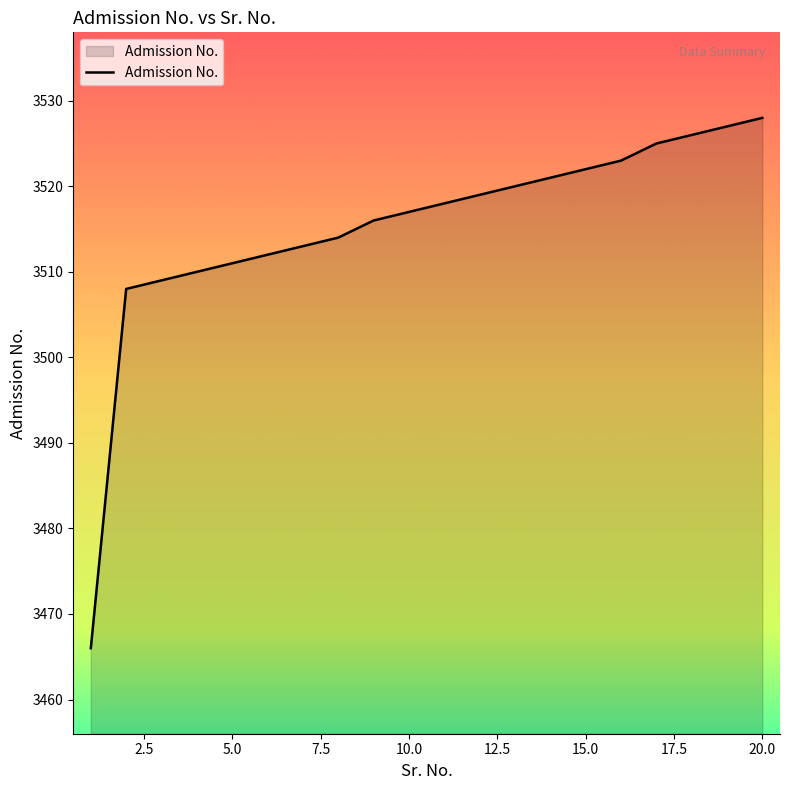

Does the chart display data point markers on the line(s)?

No